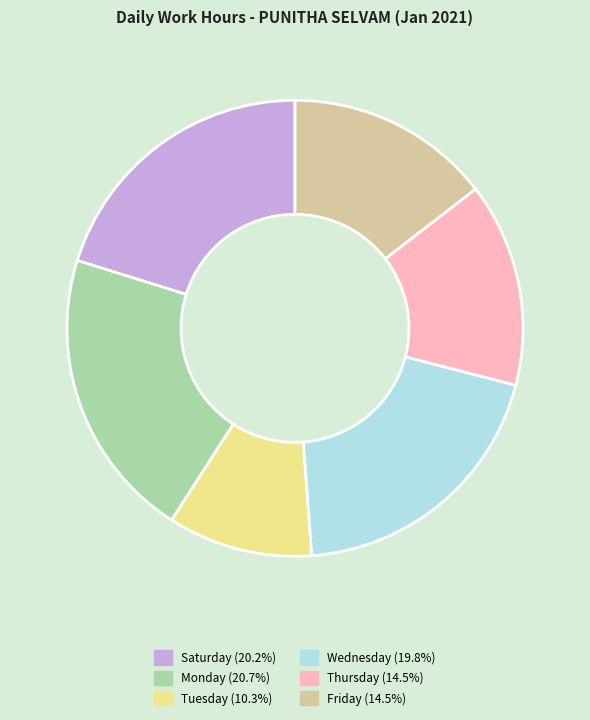

Does any single category account for the majority?

No